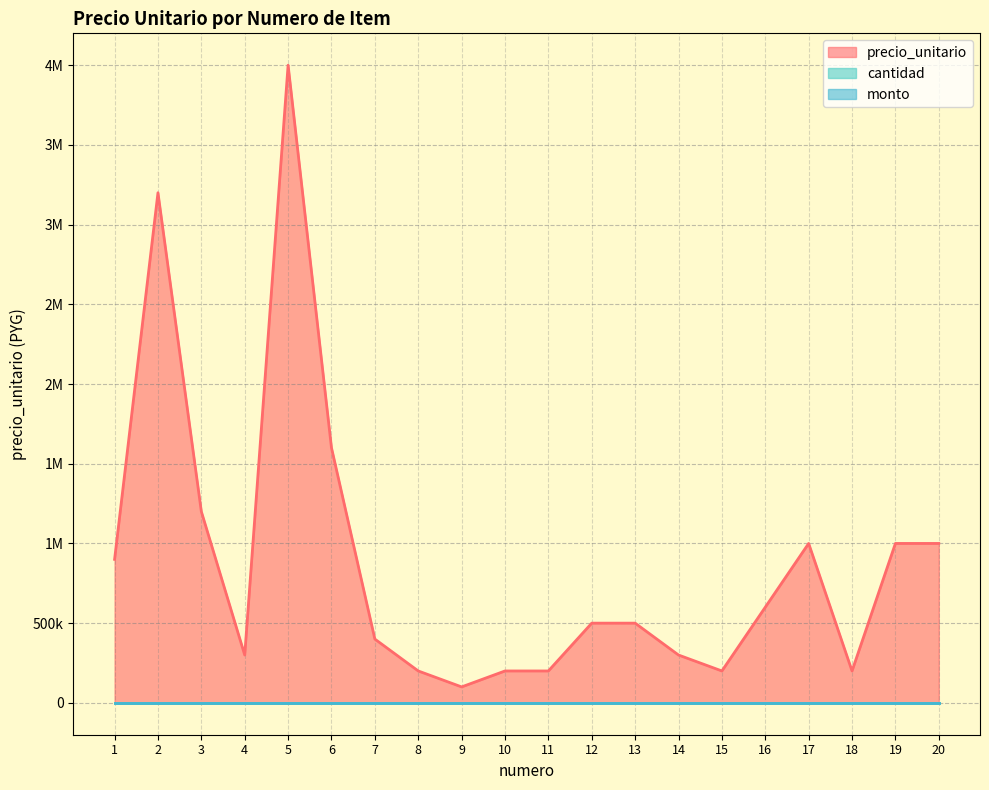

Reading left to right, extract all data points from this chart.

precio_unitario: 1=900000	2=3200000	3=1200000	4=300000	5=4000000	6=1600000	7=400000	8=200000	9=100000	10=200000	11=200000	12=500000	13=500000	14=300000	15=200000	16=600000	17=1000000	18=200000	19=1000000	20=1000000
cantidad: 1=0	2=0	3=0	4=0	5=0	6=0	7=0	8=0	9=0	10=0	11=0	12=0	13=0	14=0	15=0	16=0	17=0	18=0	19=0	20=0
monto: 1=0	2=0	3=0	4=0	5=0	6=0	7=0	8=0	9=0	10=0	11=0	12=0	13=0	14=0	15=0	16=0	17=0	18=0	19=0	20=0